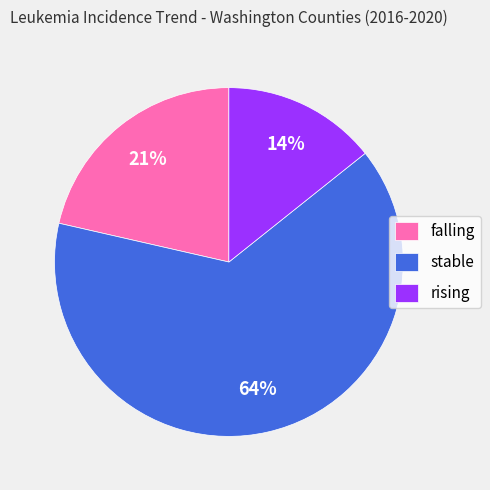

Does stable represent more than half of the total?

Yes